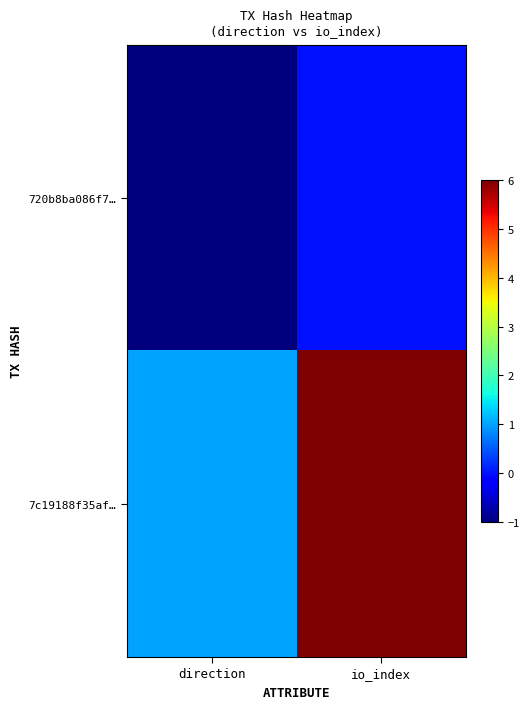

Which has a higher value, direction or io_index?

io_index